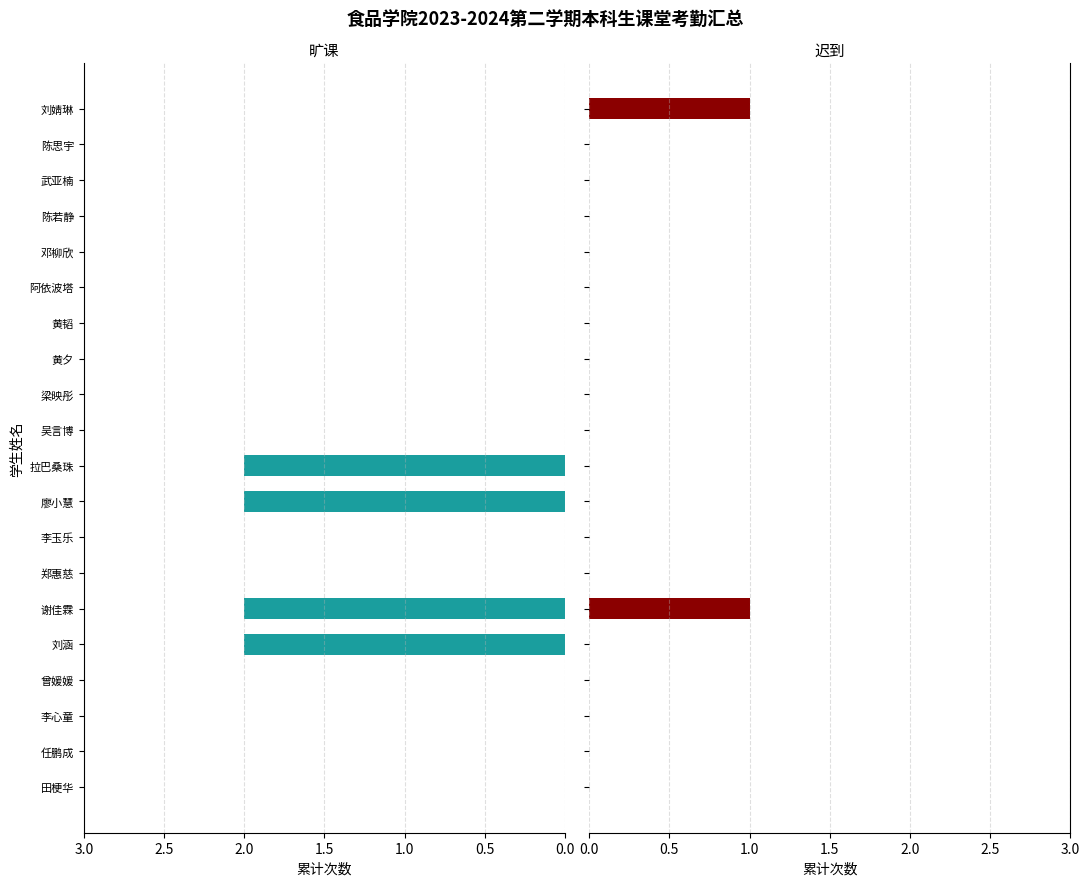

What is the difference between the maximum and minimum values in the 旷课 series?

2